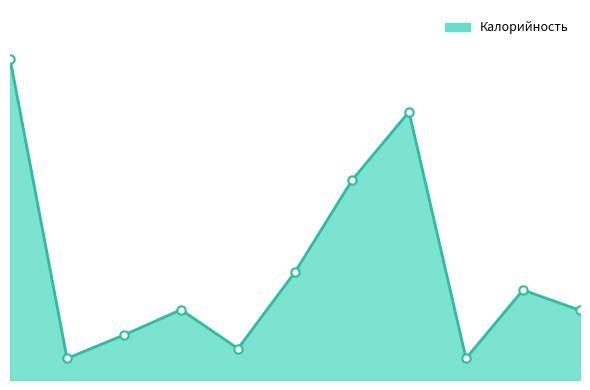

What is the sum of all values?

2022